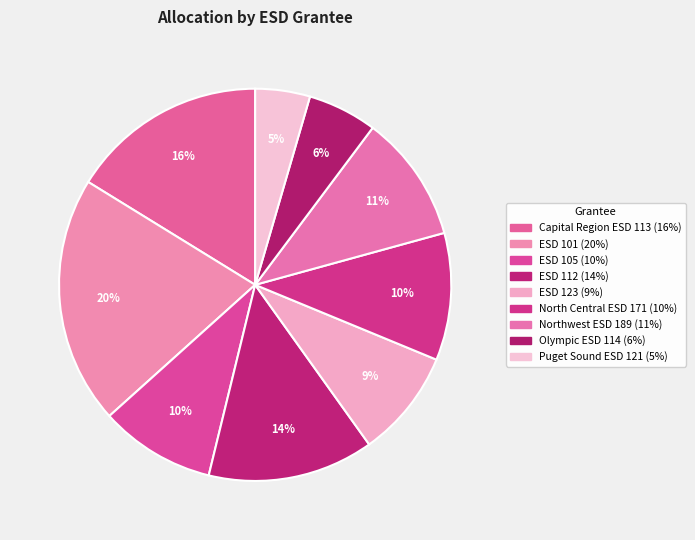

Which slice is the largest?

ESD 101